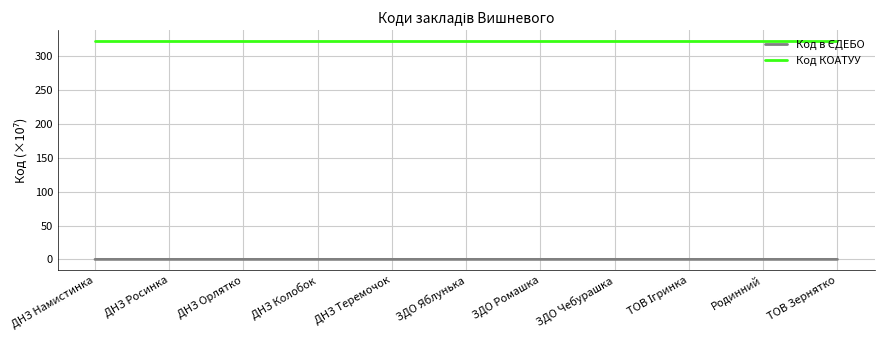

What is the highest value of the Код КОАТУУ series?

322.2